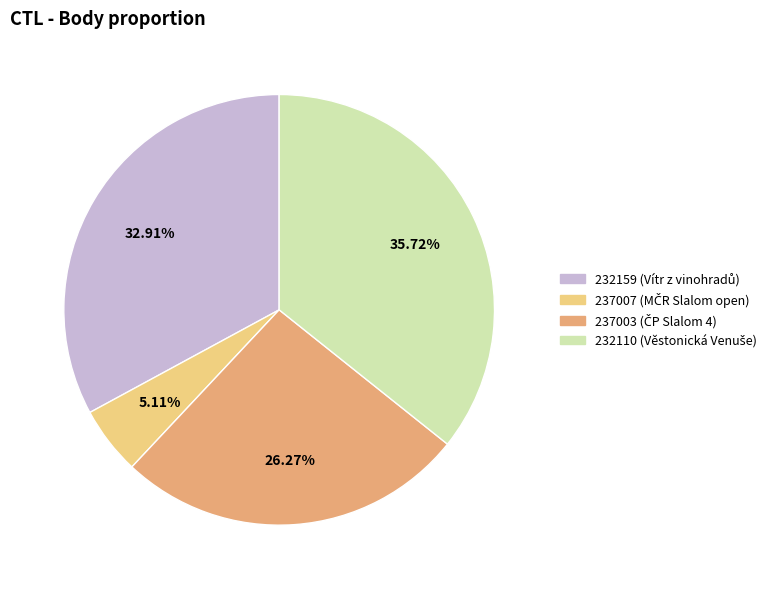

Does any single category account for the majority?

No